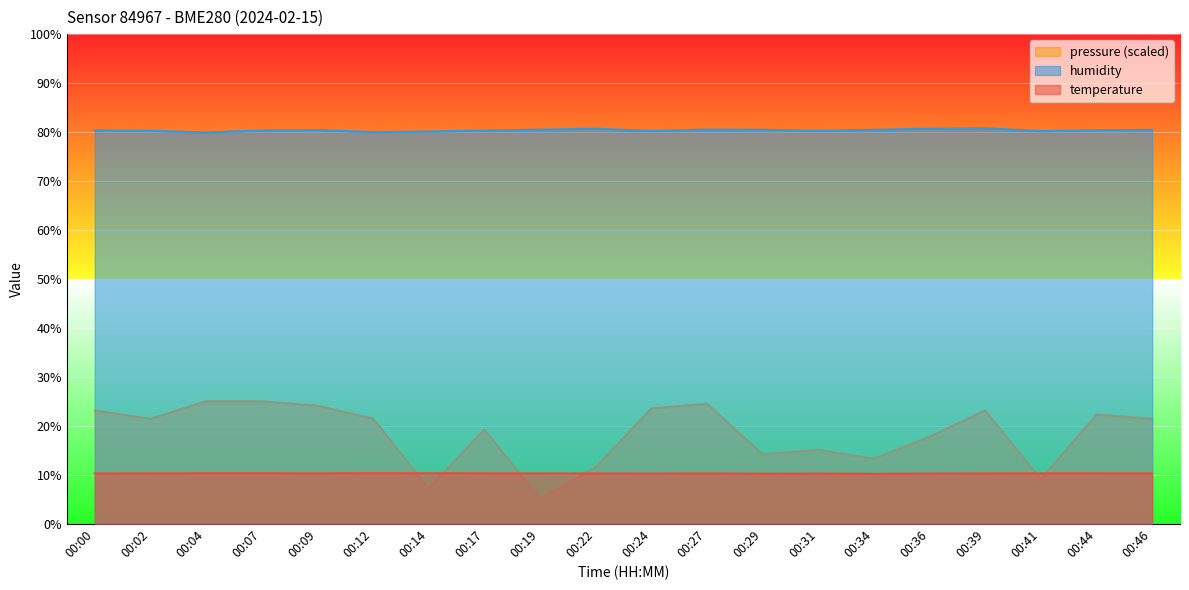

True or false: temperature has a value of 10.2 at 00:39.

True